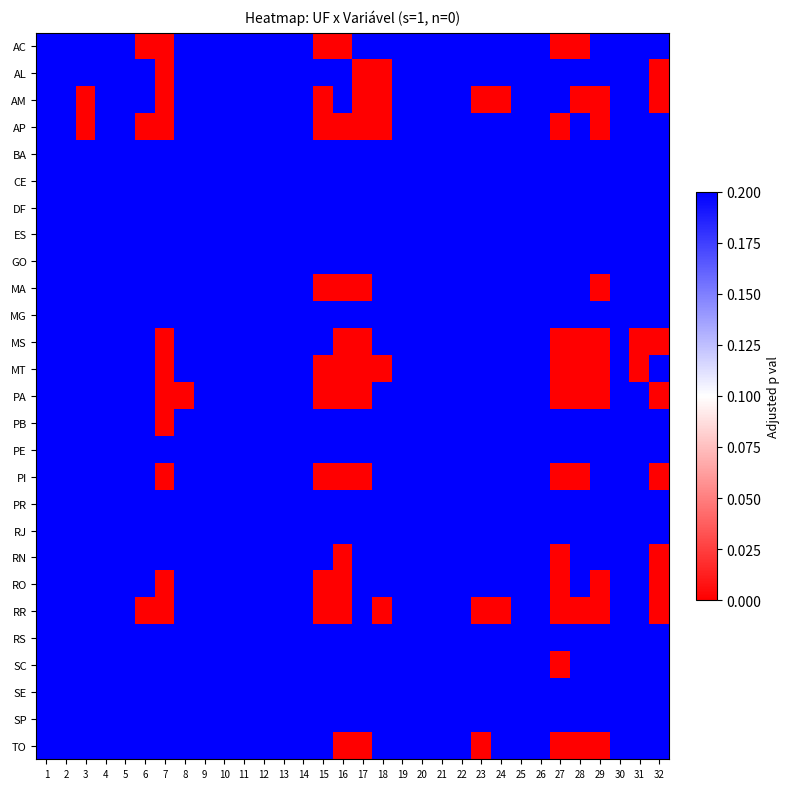

What is the greatest value displayed?

0.2